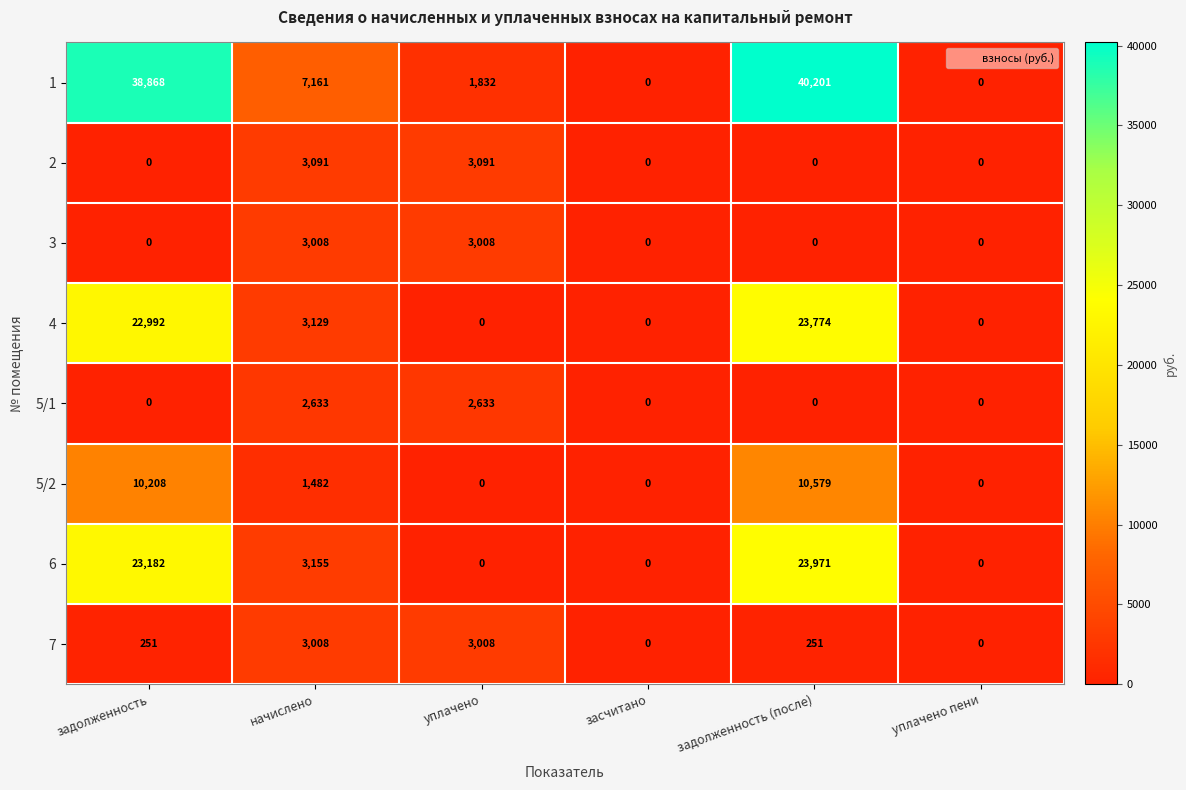

The value of 7 at начислено is 3008. True or false?

True